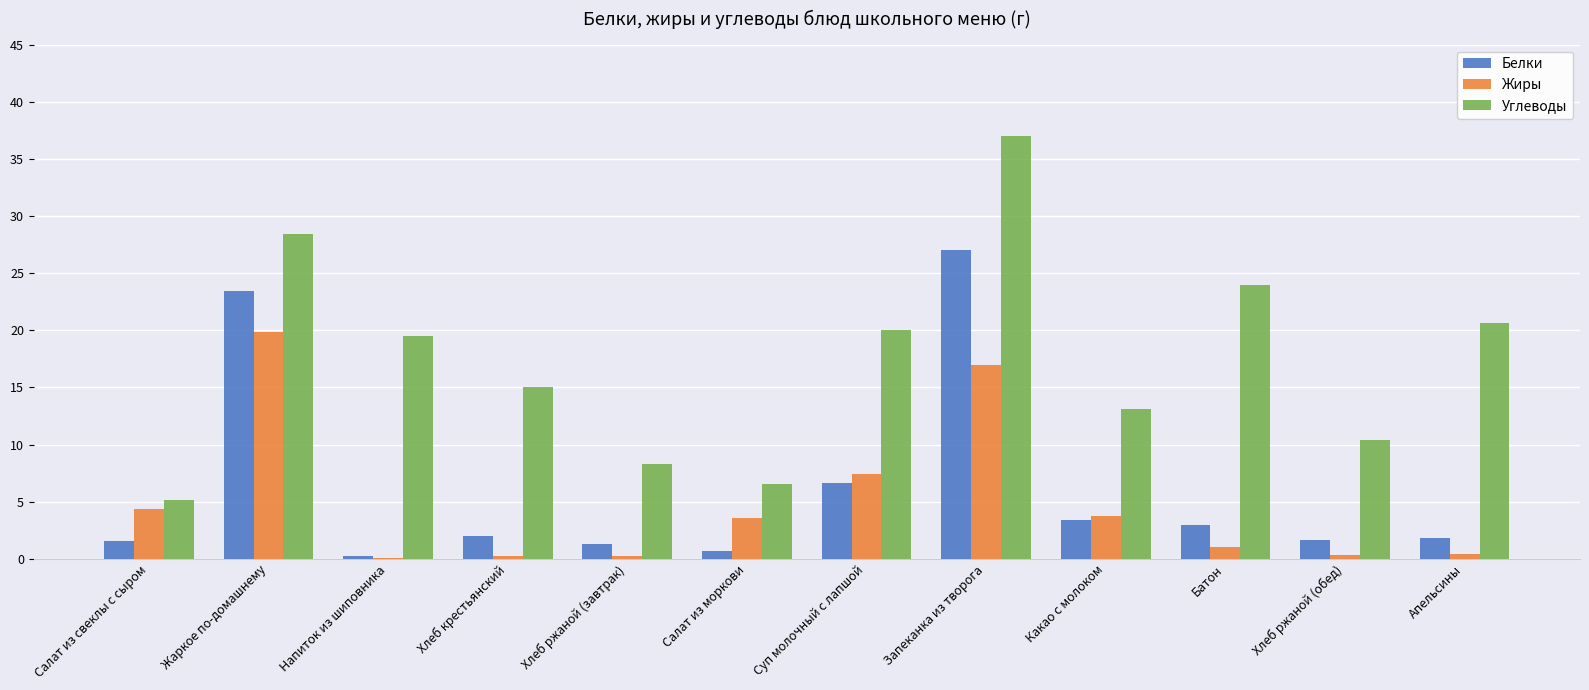

Read the Углеводы value at Хлеб ржаной (завтрак).

8.3